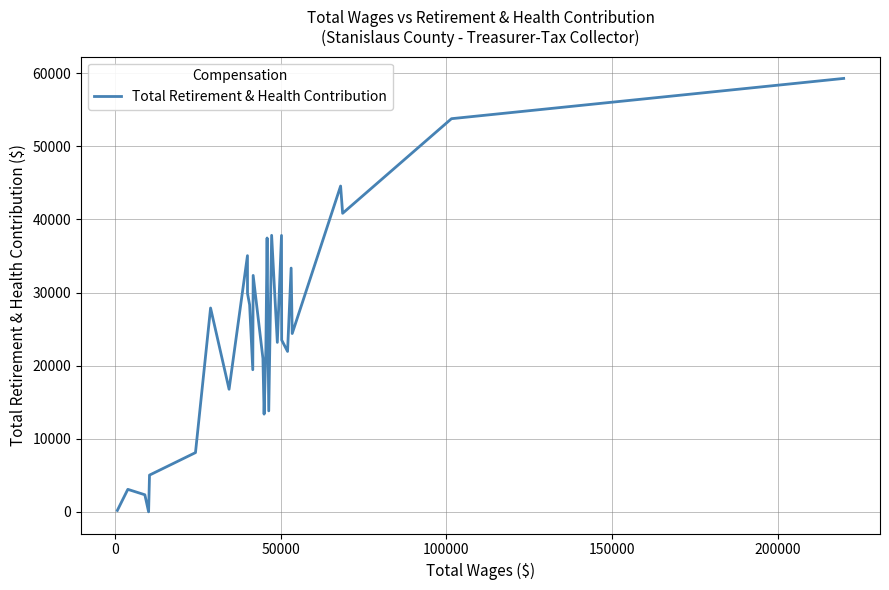

True or false: there are more than 1 points higher than both neighbors.

True